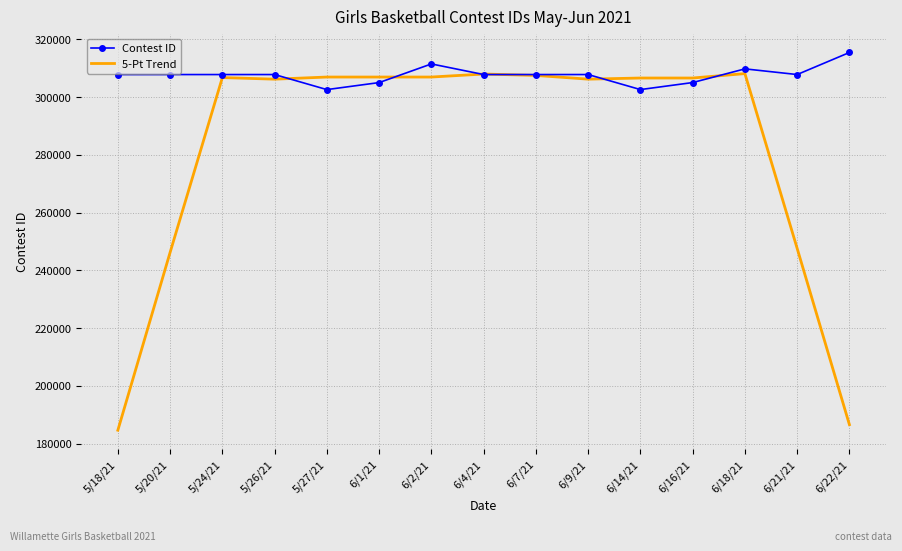

What is the approximate value of Contest ID at 5/18/21?

307769.0